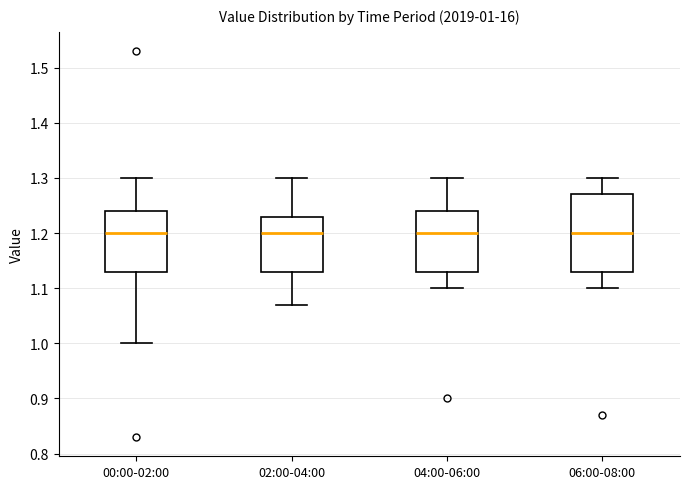

Comparing the boxes themselves (not the whiskers), which one is the tallest?

06:00-08:00